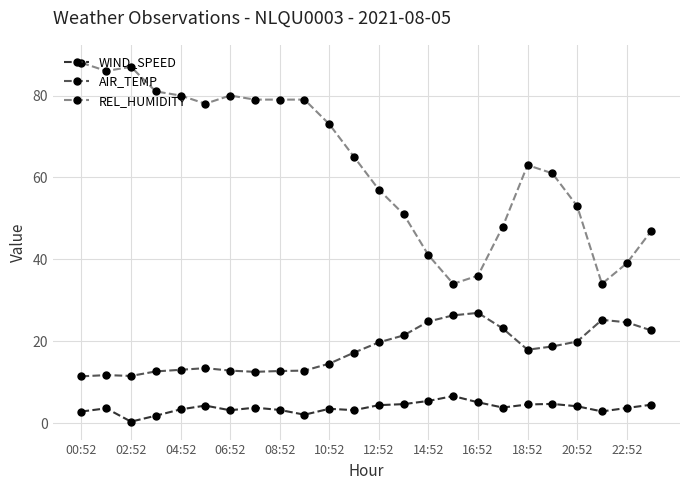

Which series has the widest spread of values?

REL_HUMIDITY